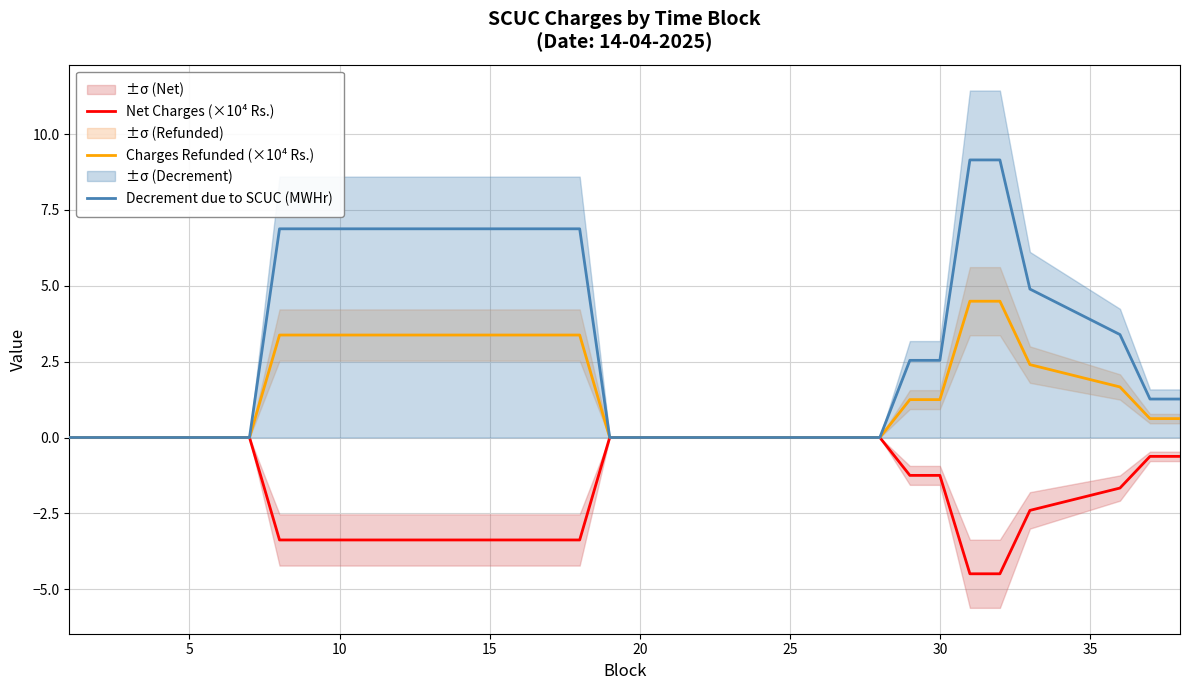

True or false: Net Charges (×10⁴ Rs.) has a value of -1.2 at 30.

True